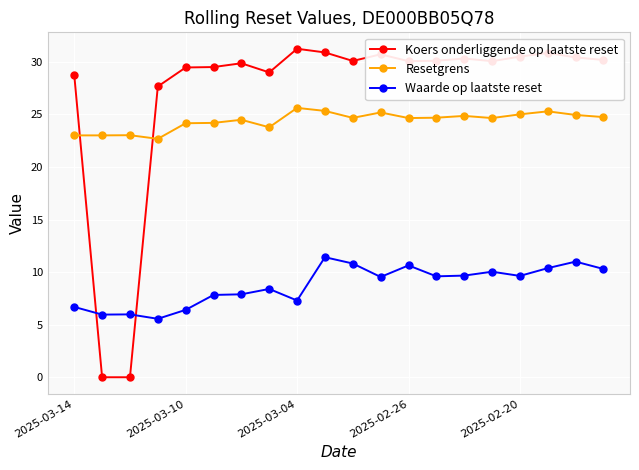

What is the sum of all Resetgrens values?

488.1